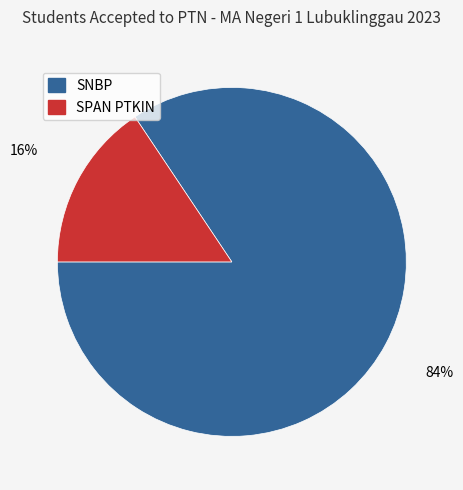

How many slices are in this pie chart?

2